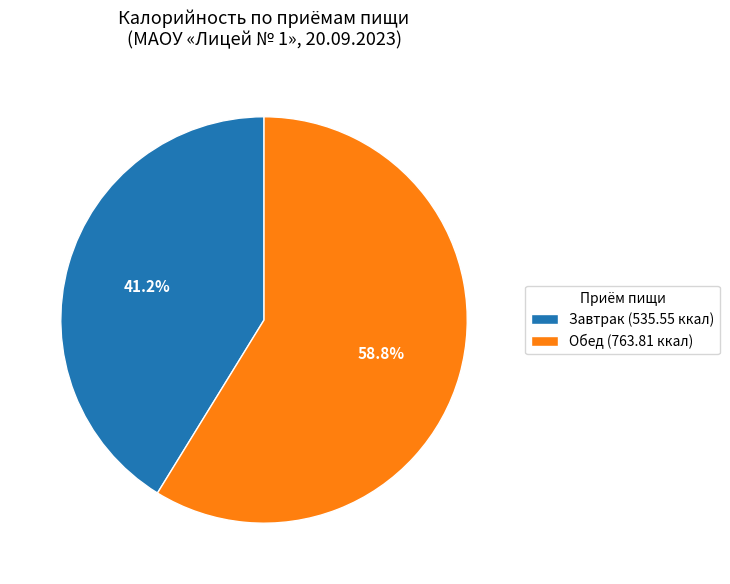

Which slice is the largest?

Обед (763.81 ккал)